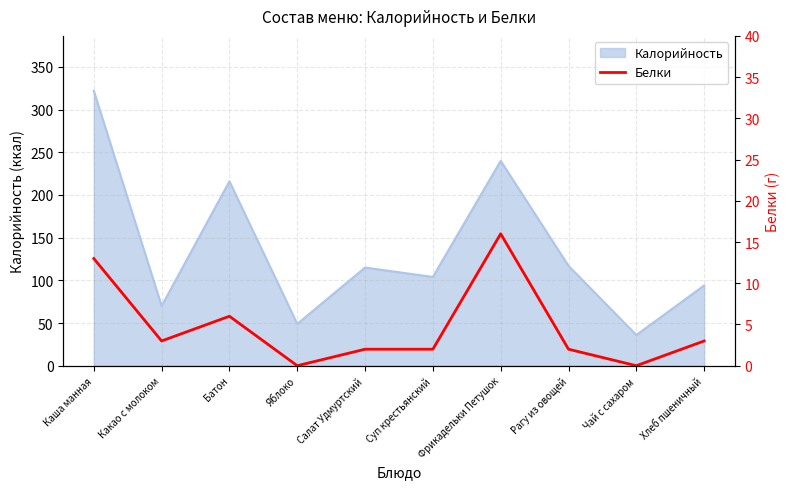

True or false: the data shows 0 at Яблоко.

True